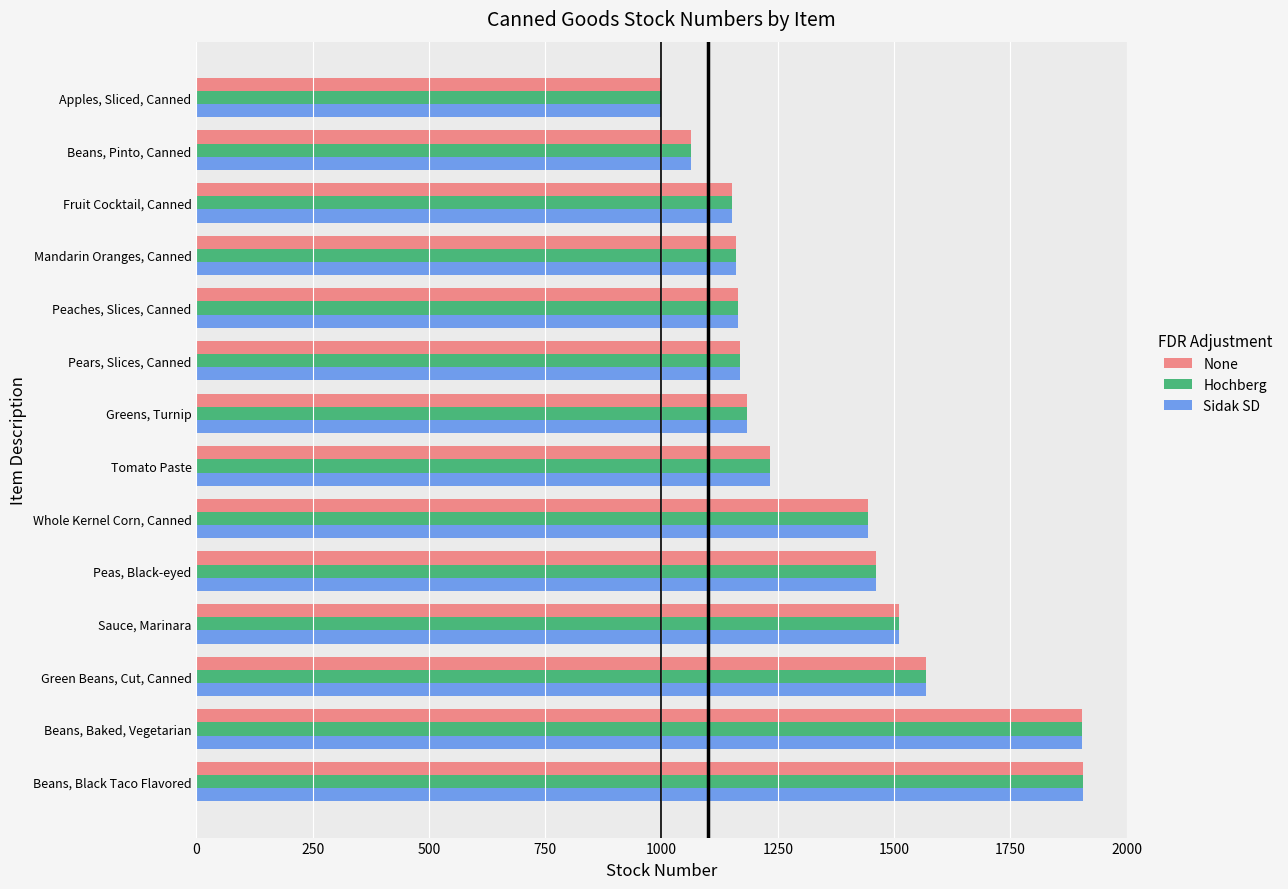

What is the approximate value of Hochberg at Green Beans, Cut, Canned?

1569